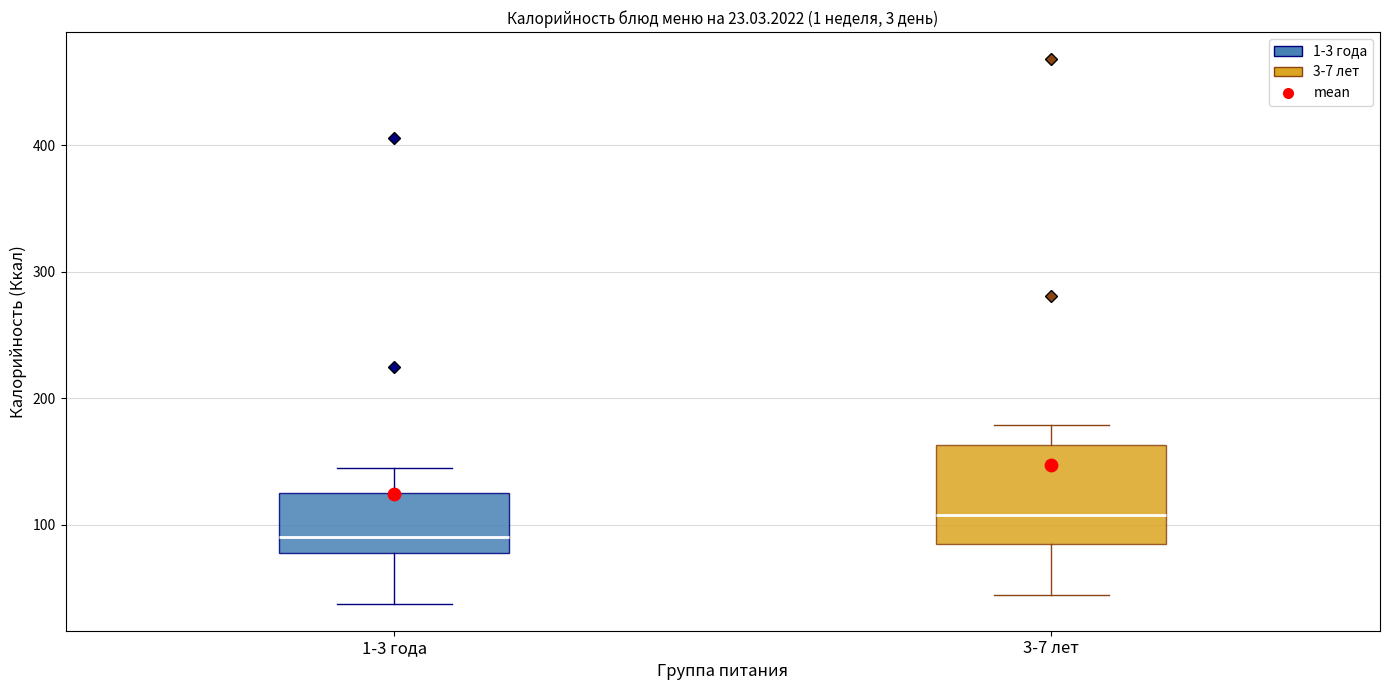

Which box's median line is the lowest?

1-3 года